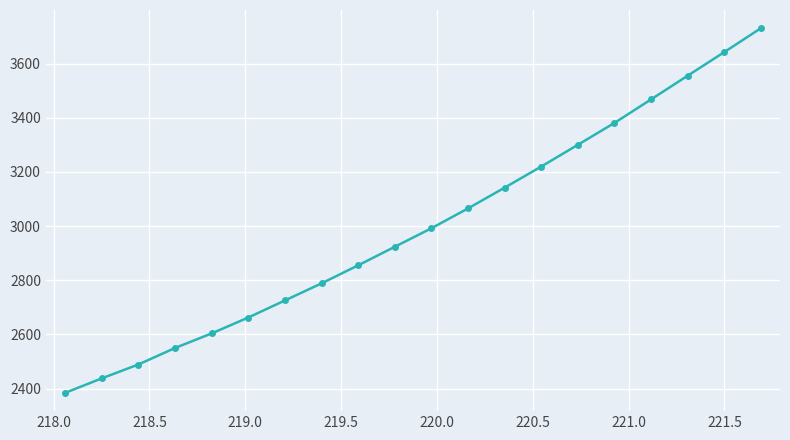

Is this an area chart (filled region under the line)?

No